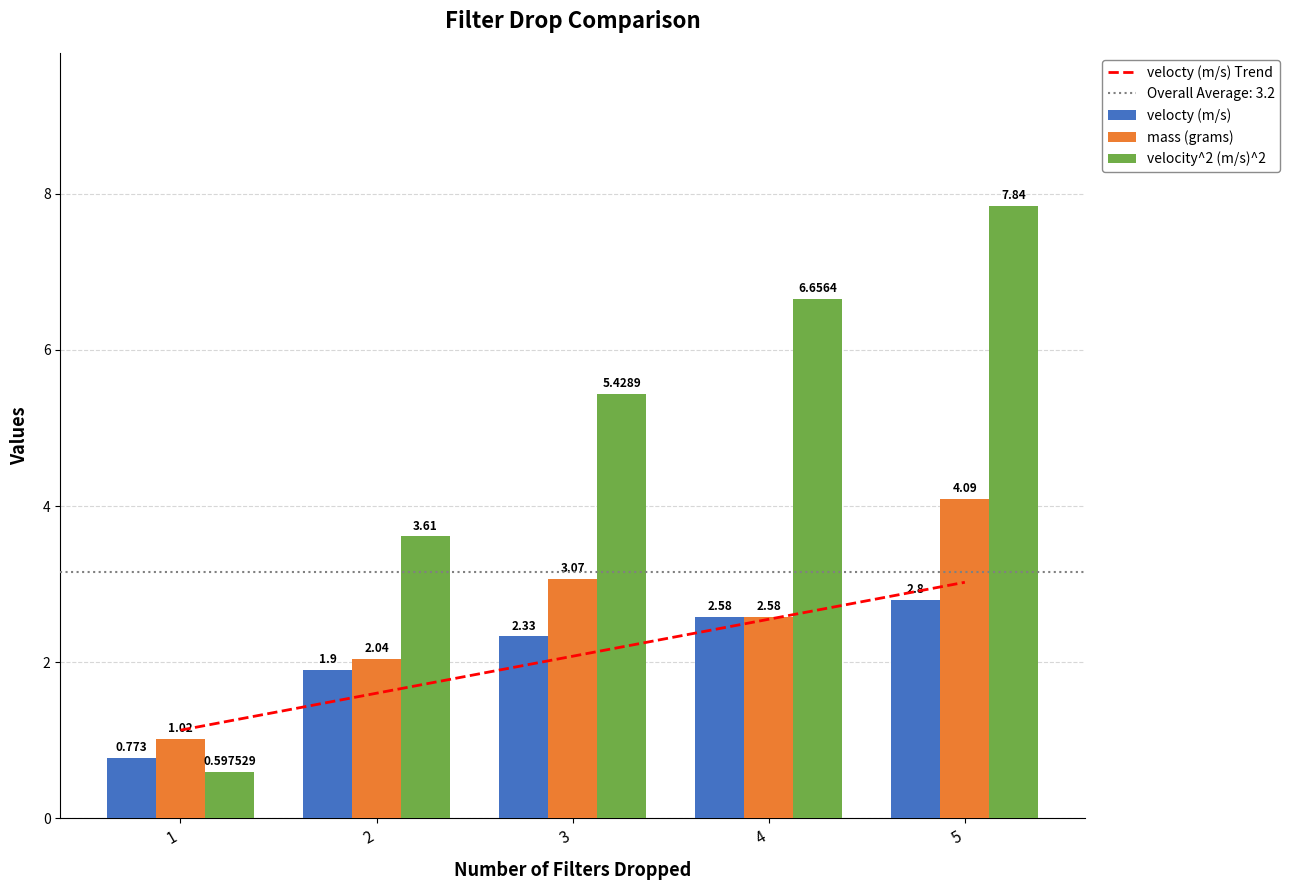

At which label is mass (grams) closest to 2?

2